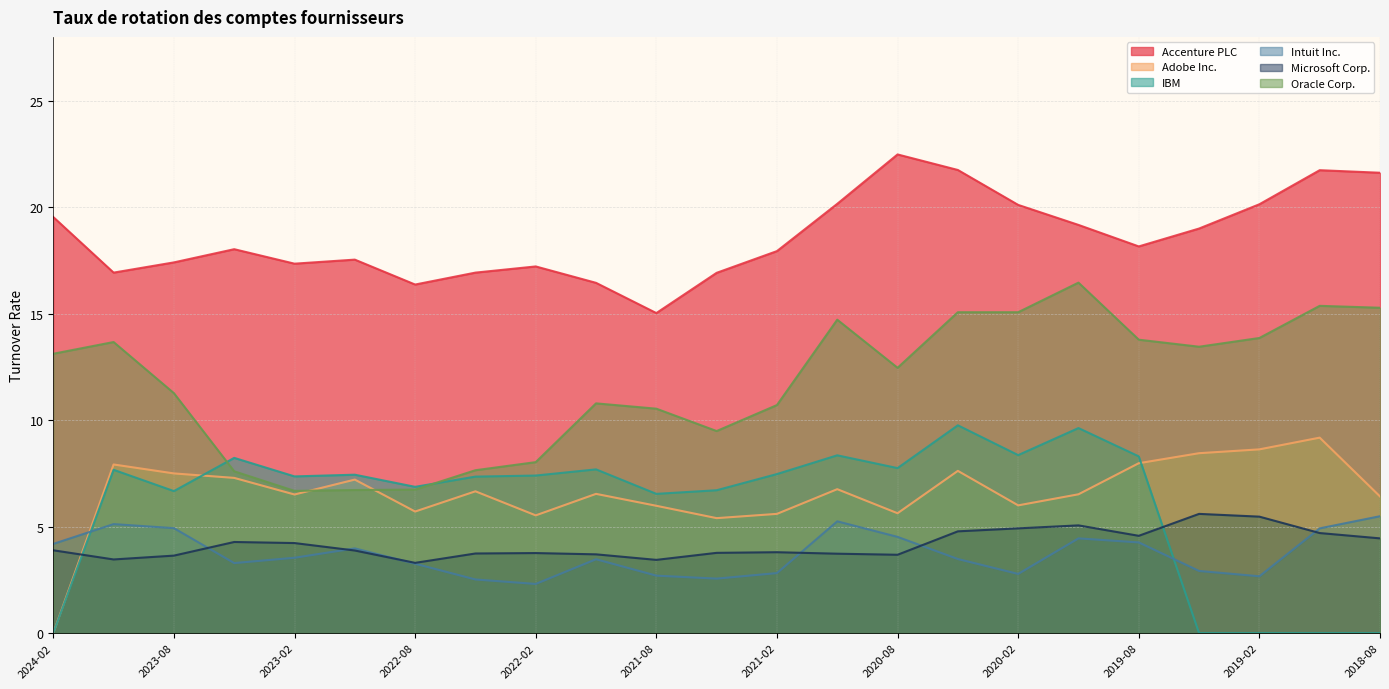

Reading right to left, list all the values displayed in this chart.

Accenture PLC: 2018-08=21.6	2018-11=21.7	2019-02=20.1	2019-05=19.0	2019-08=18.2	2019-11=19.2	2020-02=20.1	2020-05=21.8	2020-08=22.5	2020-11=20.2	2021-02=17.9	2021-05=16.9	2021-08=15.0	2021-11=16.4	2022-02=17.2	2022-05=16.9	2022-08=16.4	2022-11=17.5	2023-02=17.4	2023-05=18.0	2023-08=17.4	2023-11=16.9	2024-02=19.5
Adobe Inc.: 2018-08=6.4	2018-11=9.2	2019-02=8.6	2019-05=8.4	2019-08=8.0	2019-11=6.5	2020-02=6.0	2020-05=7.6	2020-08=5.6	2020-11=6.8	2021-02=5.6	2021-05=5.4	2021-08=6.0	2021-11=6.5	2022-02=5.5	2022-05=6.7	2022-08=5.7	2022-11=7.2	2023-02=6.5	2023-05=7.3	2023-08=7.5	2023-11=7.9	2024-02=0.0
IBM: 2018-08=0.0	2018-11=0.0	2019-02=0.0	2019-05=0.0	2019-08=8.3	2019-11=9.6	2020-02=8.4	2020-05=9.8	2020-08=7.8	2020-11=8.3	2021-02=7.5	2021-05=6.7	2021-08=6.5	2021-11=7.7	2022-02=7.4	2022-05=7.3	2022-08=6.9	2022-11=7.4	2023-02=7.4	2023-05=8.2	2023-08=6.7	2023-11=7.7	2024-02=0.0
Intuit Inc.: 2018-08=5.5	2018-11=4.9	2019-02=2.7	2019-05=2.9	2019-08=4.3	2019-11=4.5	2020-02=2.8	2020-05=3.5	2020-08=4.5	2020-11=5.2	2021-02=2.8	2021-05=2.6	2021-08=2.7	2021-11=3.5	2022-02=2.3	2022-05=2.5	2022-08=3.3	2022-11=4.0	2023-02=3.5	2023-05=3.3	2023-08=4.9	2023-11=5.1	2024-02=4.2
Microsoft Corp.: 2018-08=4.5	2018-11=4.7	2019-02=5.5	2019-05=5.6	2019-08=4.6	2019-11=5.1	2020-02=4.9	2020-05=4.8	2020-08=3.7	2020-11=3.7	2021-02=3.8	2021-05=3.8	2021-08=3.4	2021-11=3.7	2022-02=3.8	2022-05=3.7	2022-08=3.3	2022-11=3.9	2023-02=4.2	2023-05=4.3	2023-08=3.6	2023-11=3.5	2024-02=3.9
Oracle Corp.: 2018-08=15.3	2018-11=15.4	2019-02=13.9	2019-05=13.4	2019-08=13.8	2019-11=16.5	2020-02=15.1	2020-05=15.1	2020-08=12.5	2020-11=14.7	2021-02=10.7	2021-05=9.5	2021-08=10.5	2021-11=10.8	2022-02=8.0	2022-05=7.7	2022-08=6.7	2022-11=6.7	2023-02=6.7	2023-05=7.6	2023-08=11.3	2023-11=13.7	2024-02=13.1